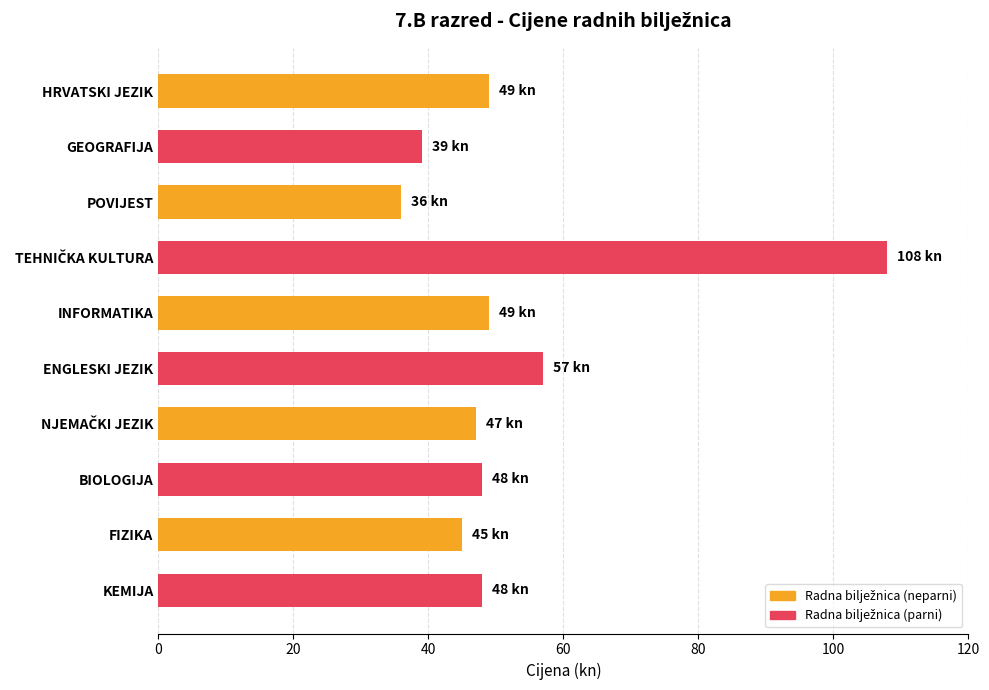

Which category has the lowest value across all series?

POVIJEST